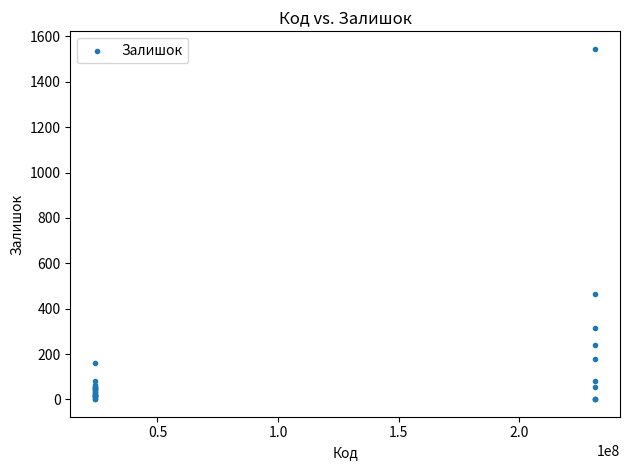

What Y value in the scatter plot is closest to 773?

465